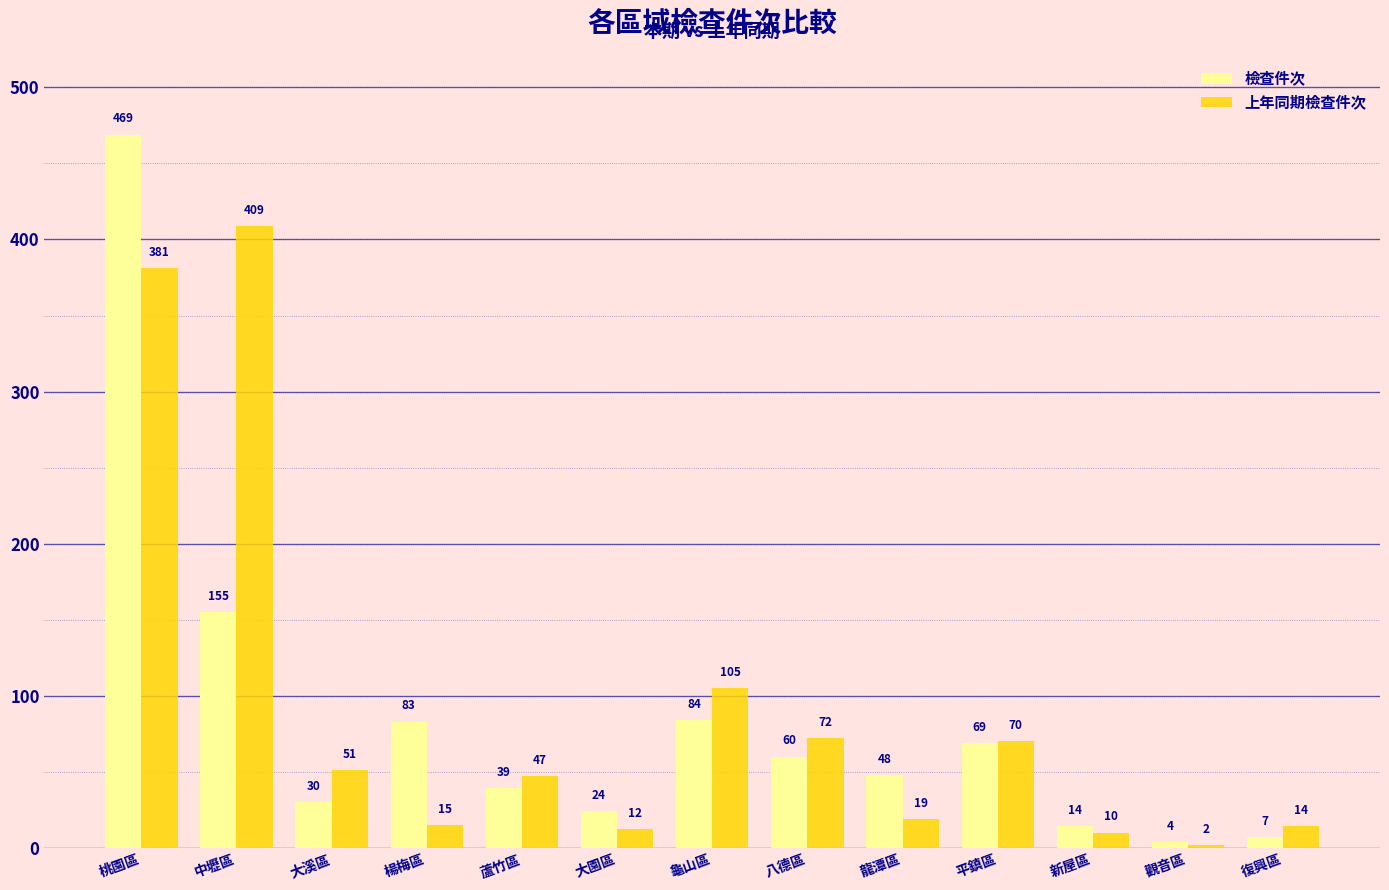

At which label does 檢查件次 first exceed 48?

桃園區